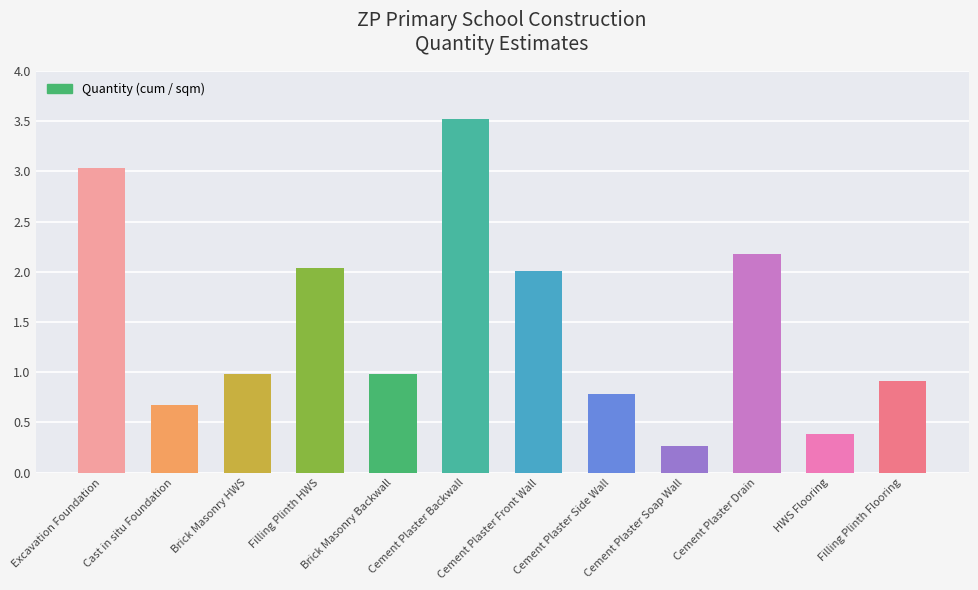

What position from the right is Brick Masonry Backwall?

8